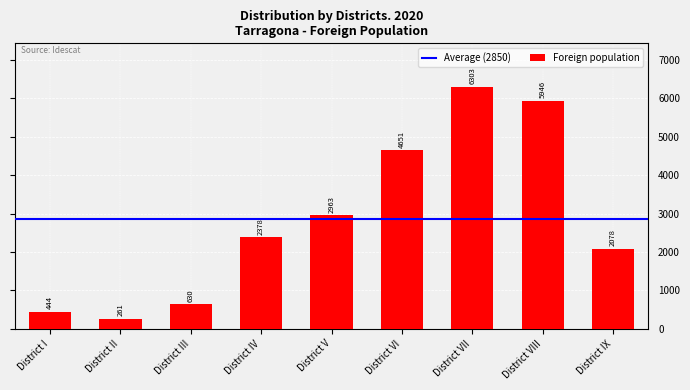

Reading right to left, list all the values displayed in this chart.

2078	5946	6303	4651	2963	2378	630	261	444